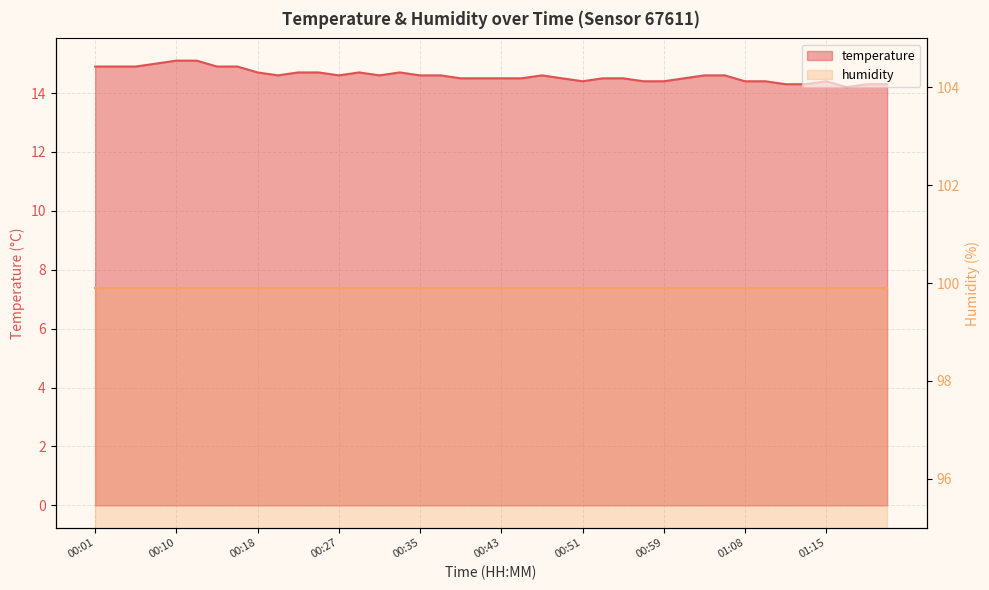

The value at 00:59 is 23.1. True or false?

False